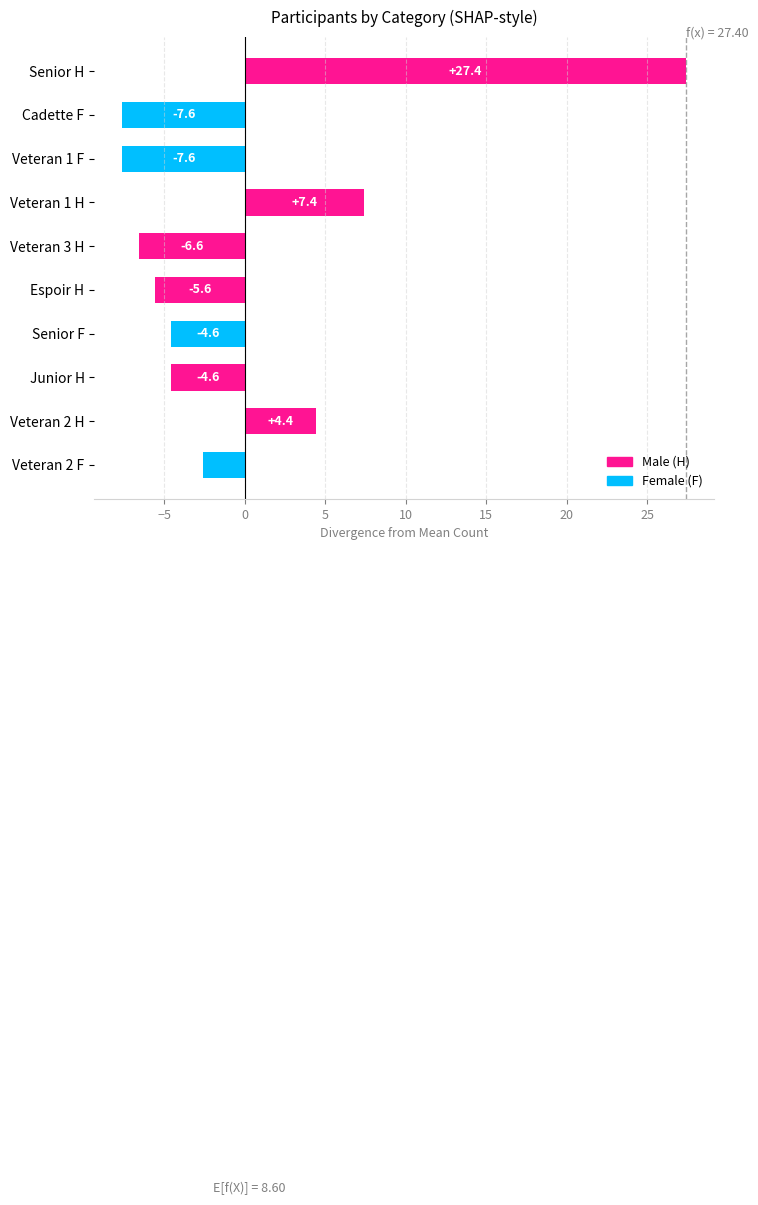

Read the value at Veteran 1 H.

7.4